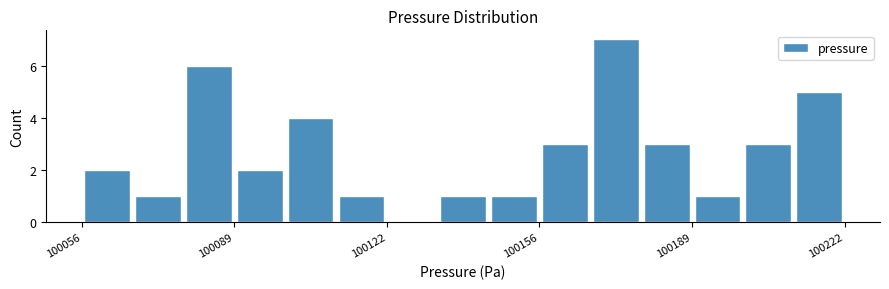

Around what value on the x-axis is the tallest bar? Give the approximate position of its centre, as read against the axis.

100170